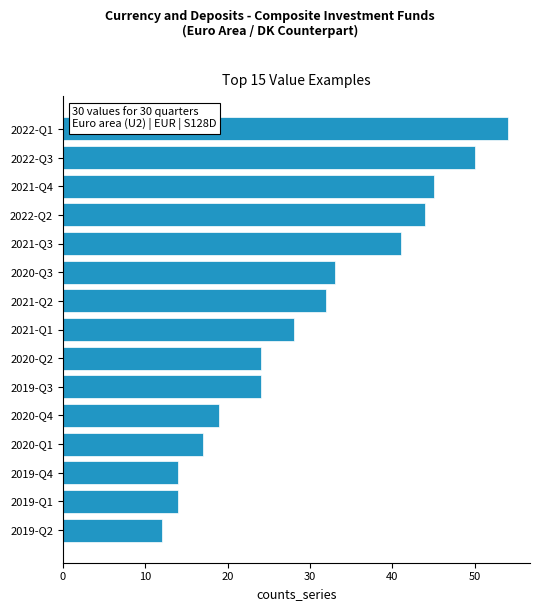

Which category has the highest value across all series?

2022-Q1